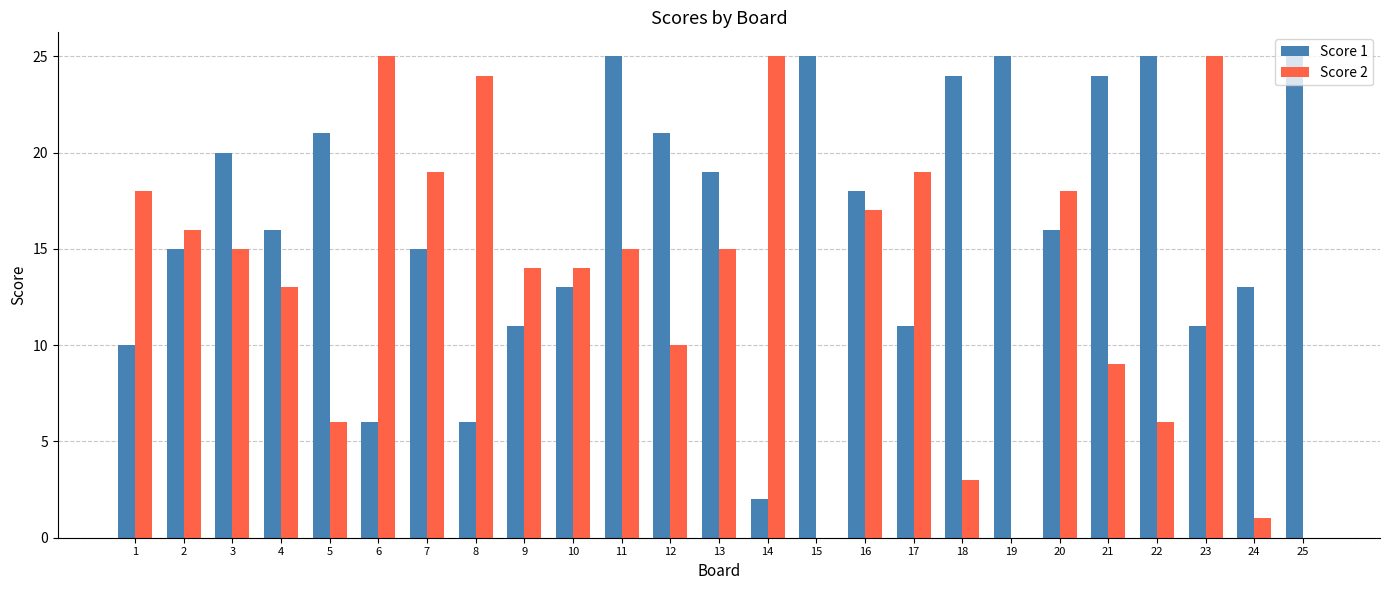

The value of Score 1 at 3 is 20. True or false?

True